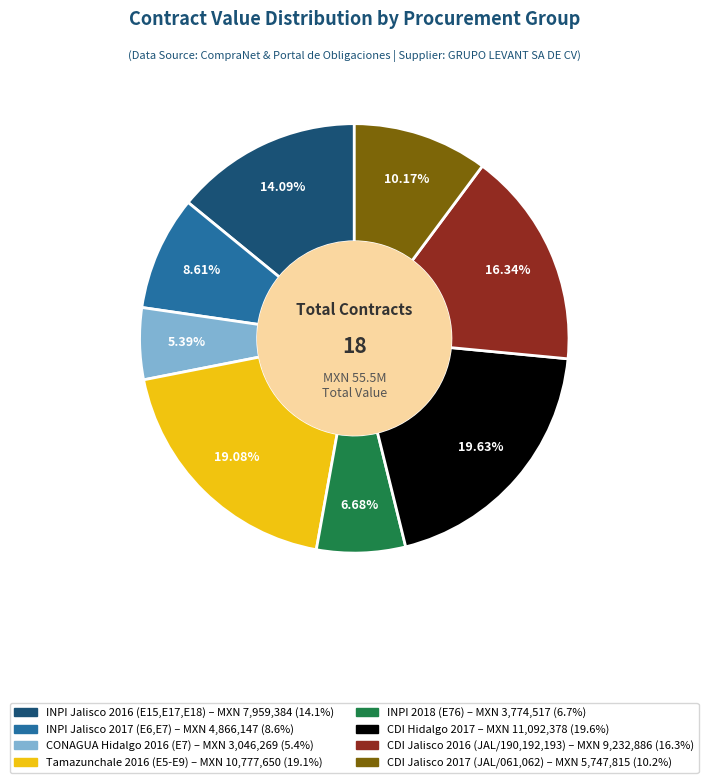

Does any single category account for the majority?

No